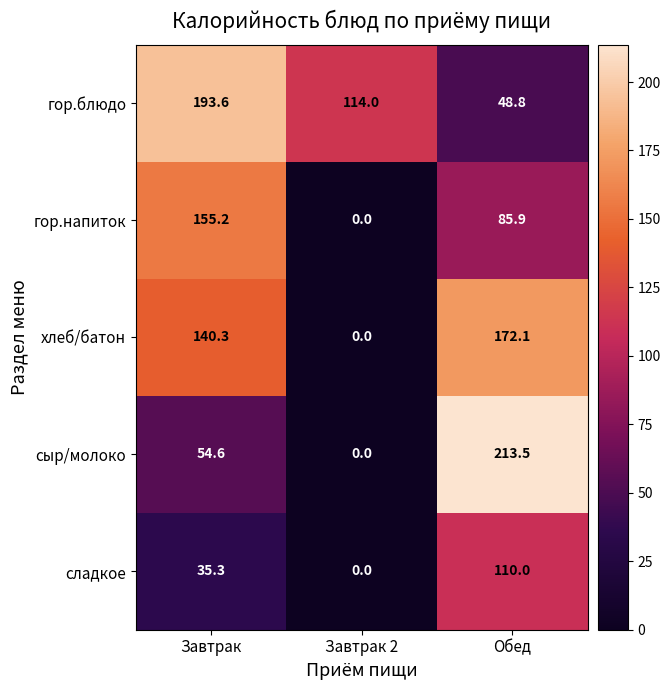

Rank the series by their maximum value, from lowest to highest.

сладкое, гор.напиток, хлеб/батон, гор.блюдо, сыр/молоко